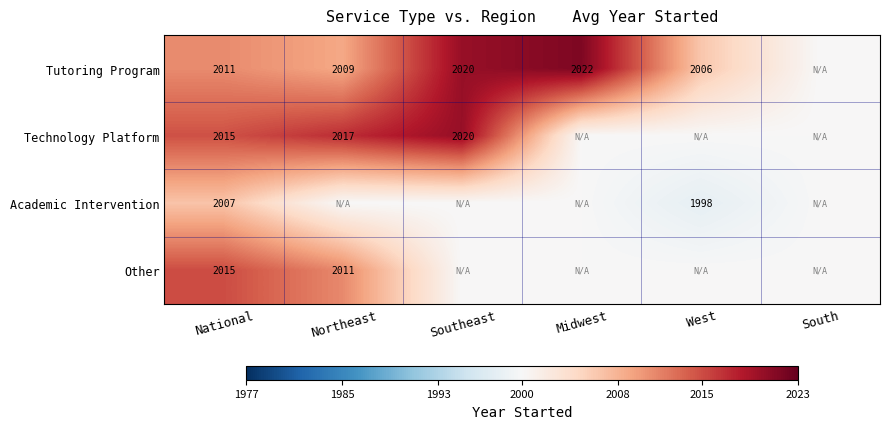

The value of Academic Intervention at West is 434.2. True or false?

False